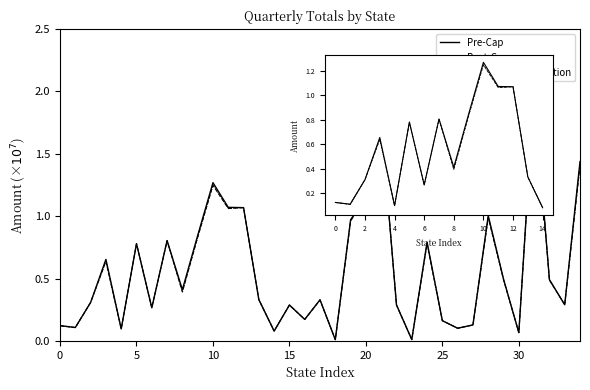

What is the label of the 11th point from the left?

10